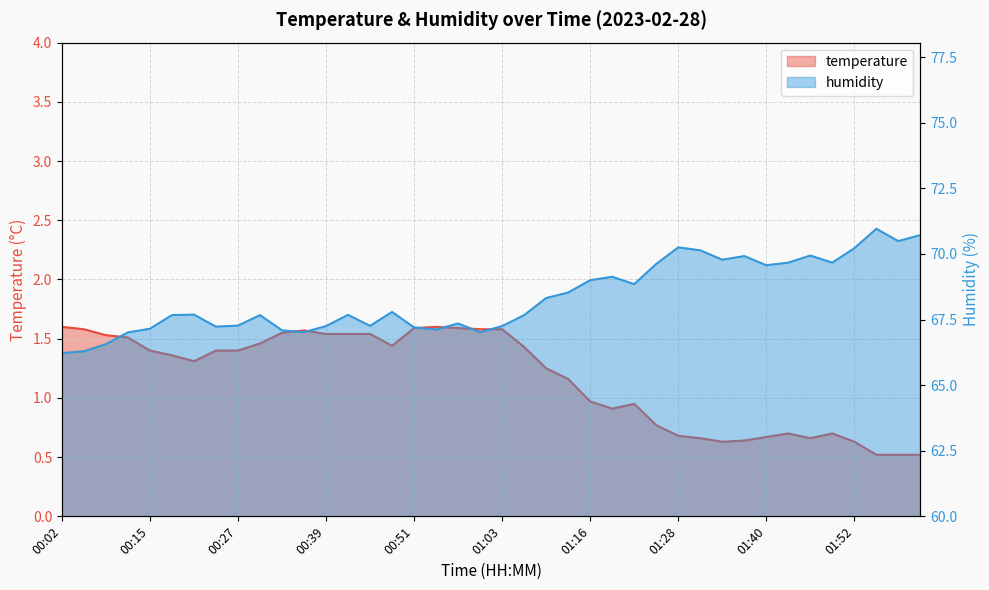

What is the greatest value displayed?

71.0